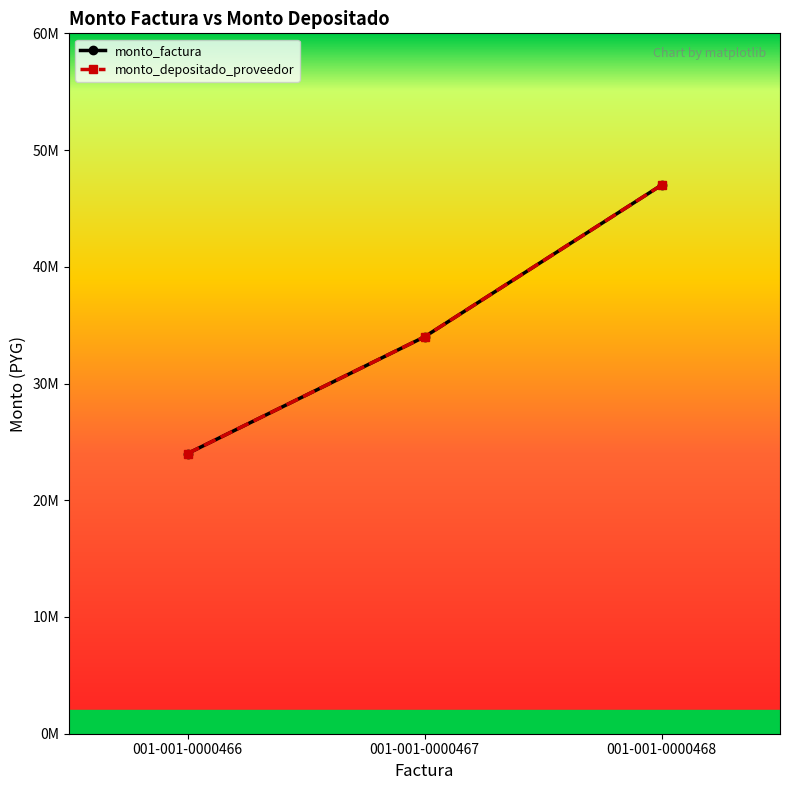

Is this an area chart (filled region under the line)?

No